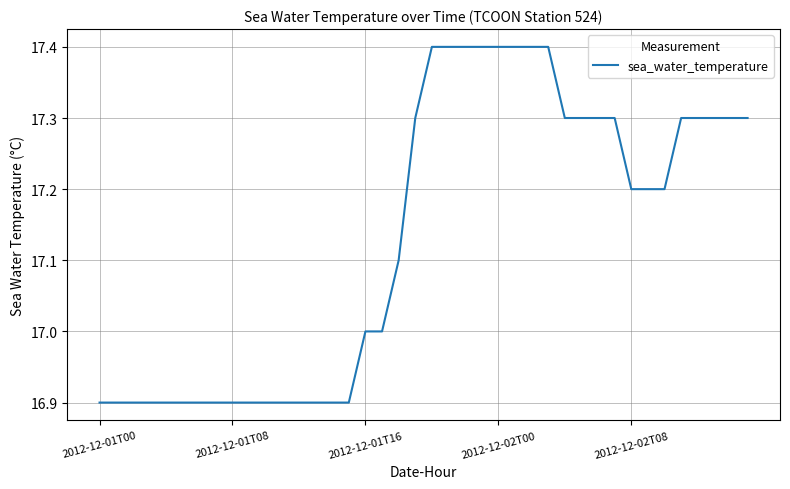

What is the maximum value shown in the chart?

17.4